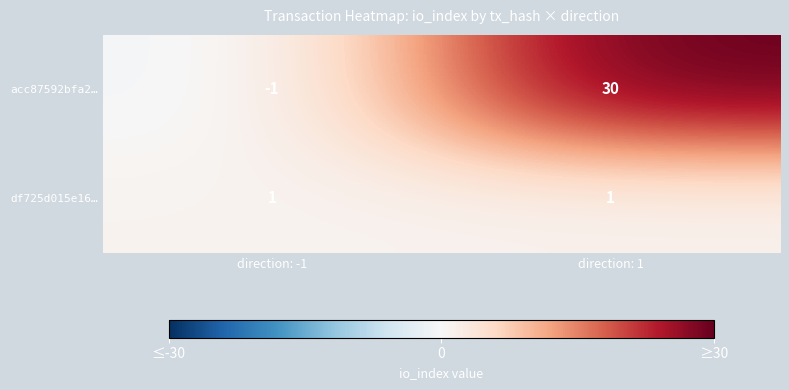

How many categories are shown in the chart?

2